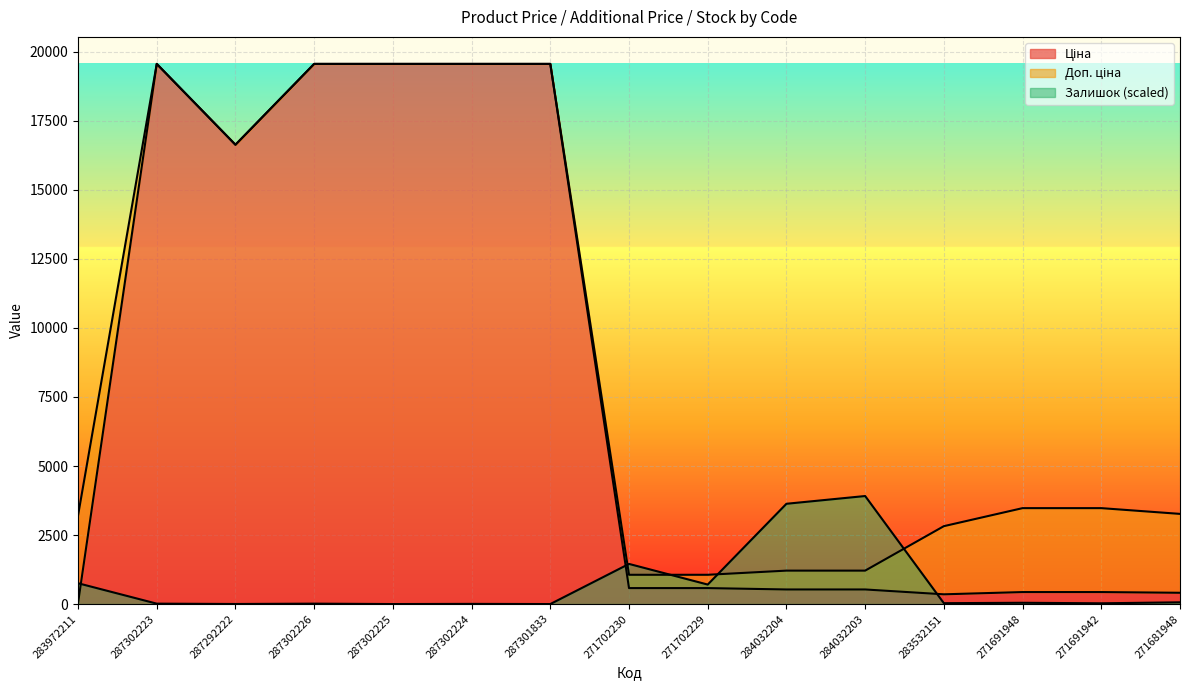

What is the highest value of the Доп. ціна series?

19564.9